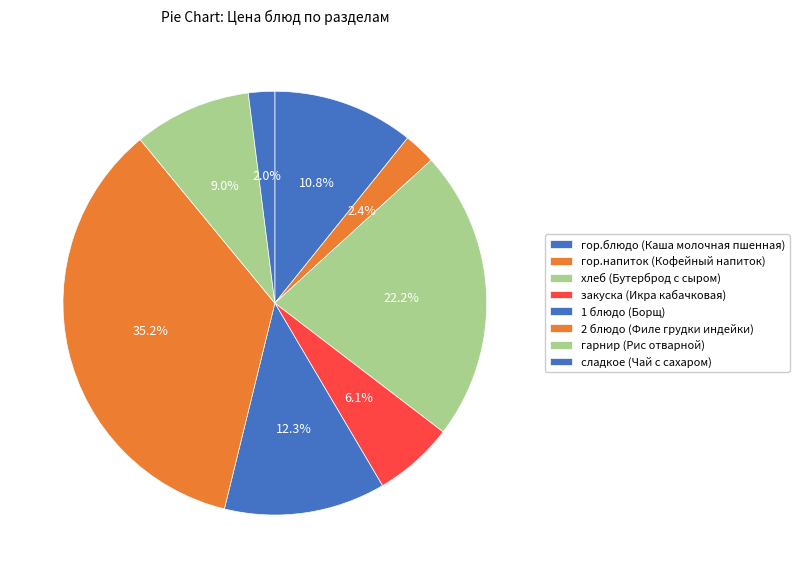

Rank the categories by value from lowest to highest.

сладкое (Чай с сахаром), гор.напиток (Кофейный напиток), закуска (Икра кабачковая), гарнир (Рис отварной), гор.блюдо (Каша молочная пшенная), 1 блюдо (Борщ), хлеб (Бутерброд с сыром), 2 блюдо (Филе грудки индейки)